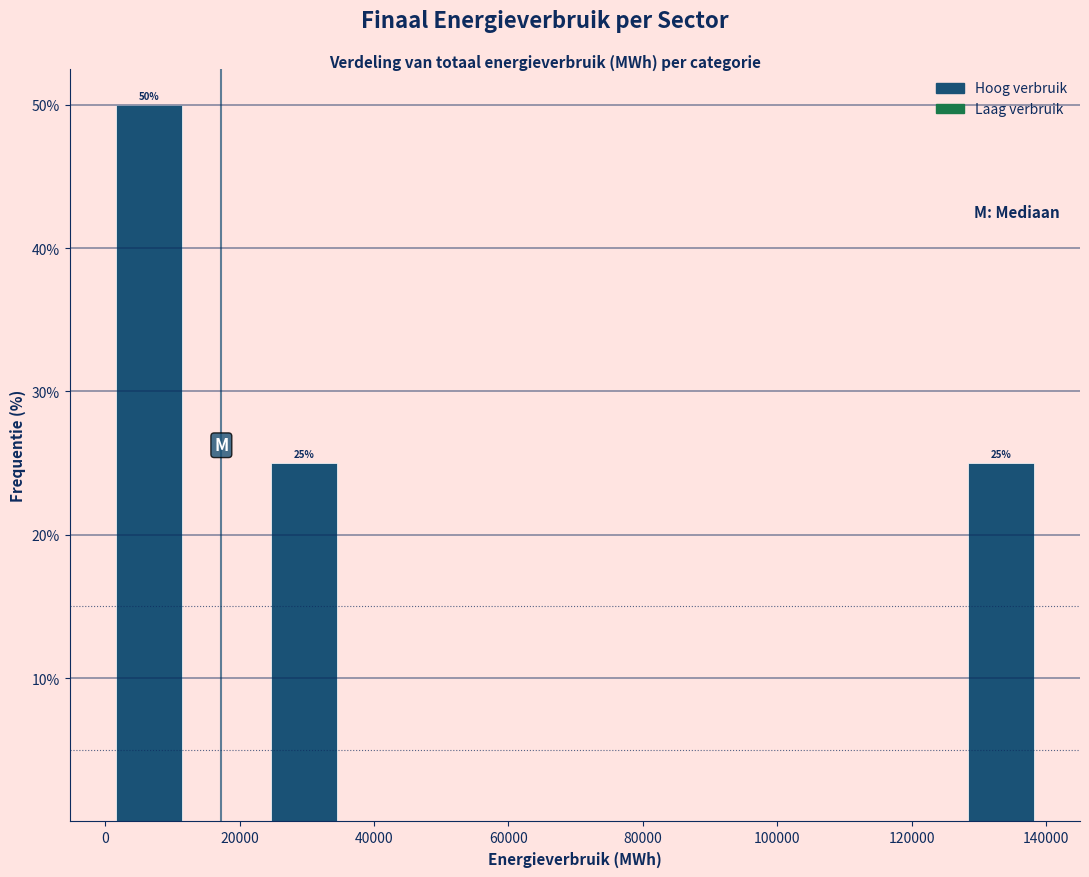

Over which range of the x-axis is the bar tallest?

0 to 12000